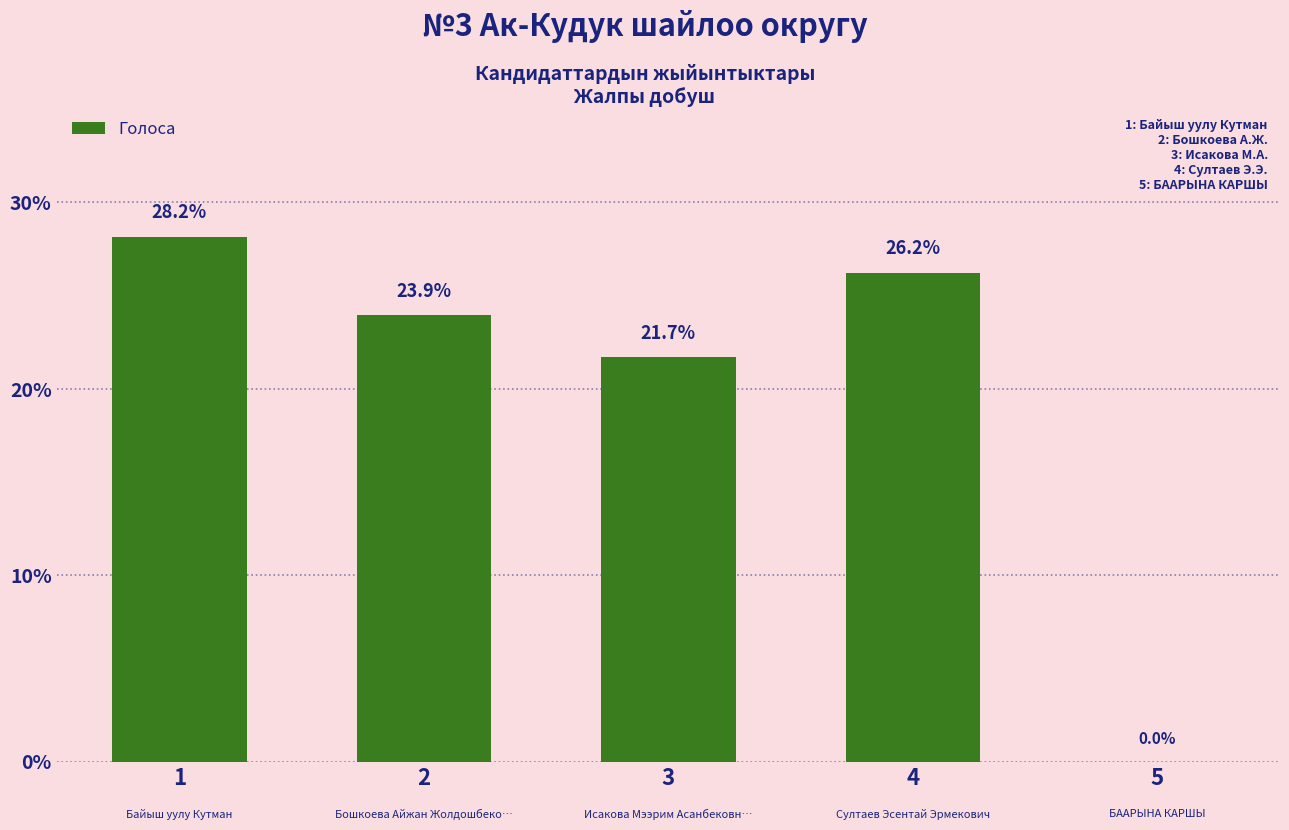

What is the change in value from 1 to 4?

-1.9